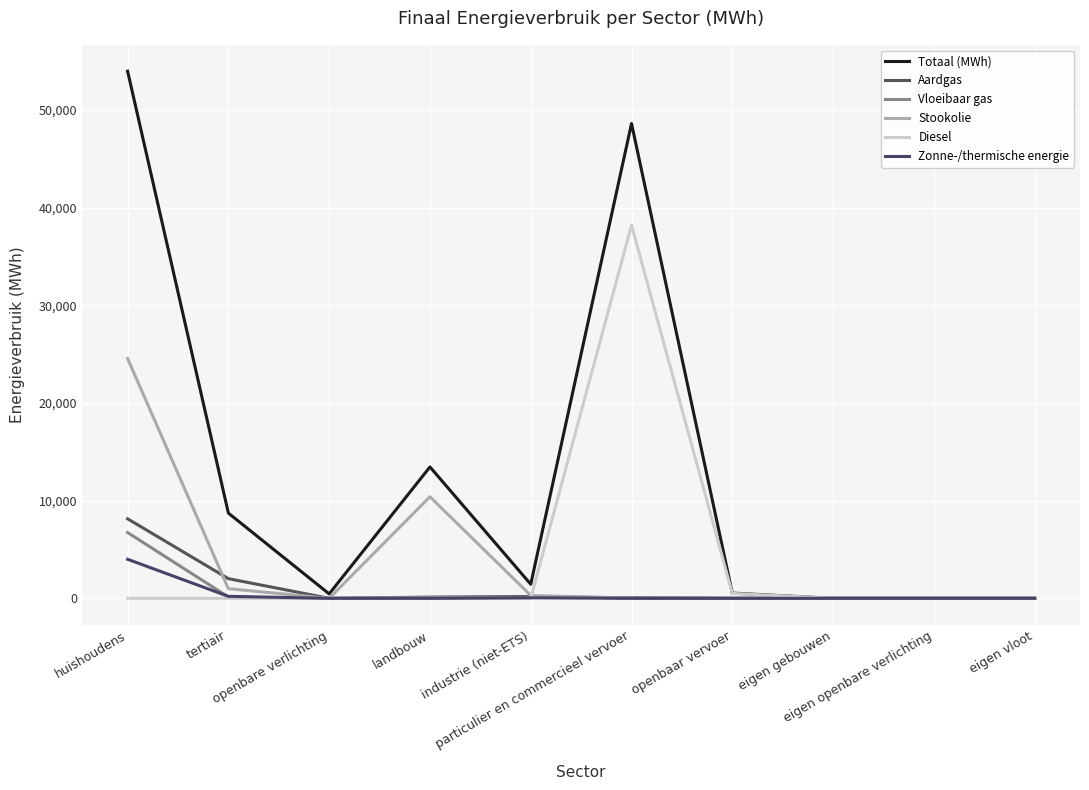

What are all the series names shown in the legend?

Totaal (MWh), Aardgas, Vloeibaar gas, Stookolie, Diesel, Zonne-/thermische energie